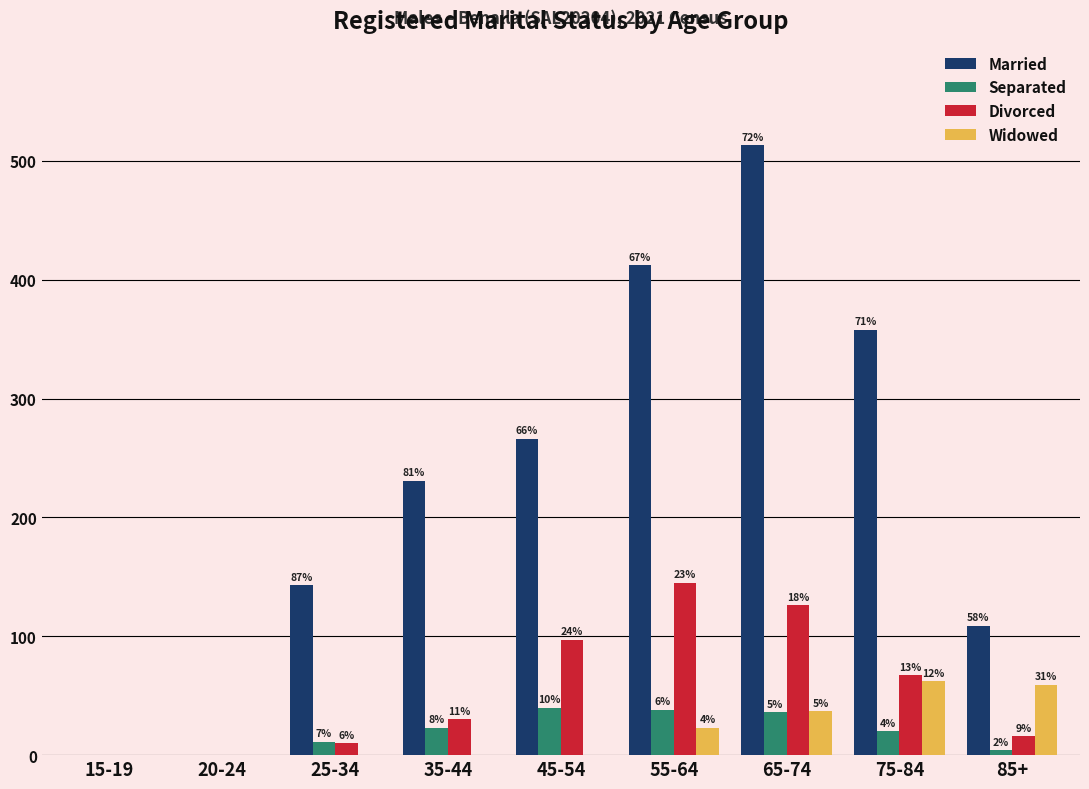

What are all the series names shown in the legend?

Married, Separated, Divorced, Widowed